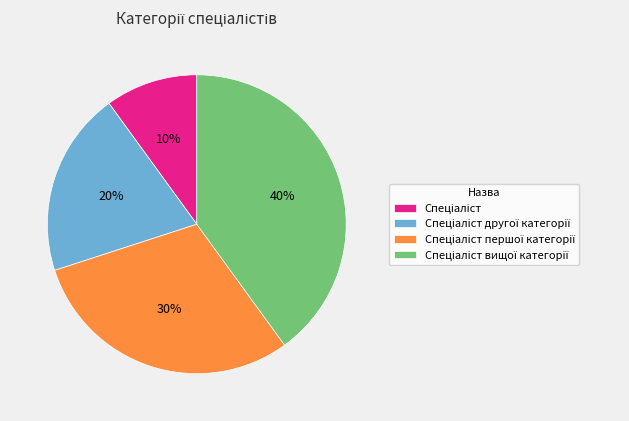

To the nearest percent, what is the difference between the largest and smallest slice percentages?

30%